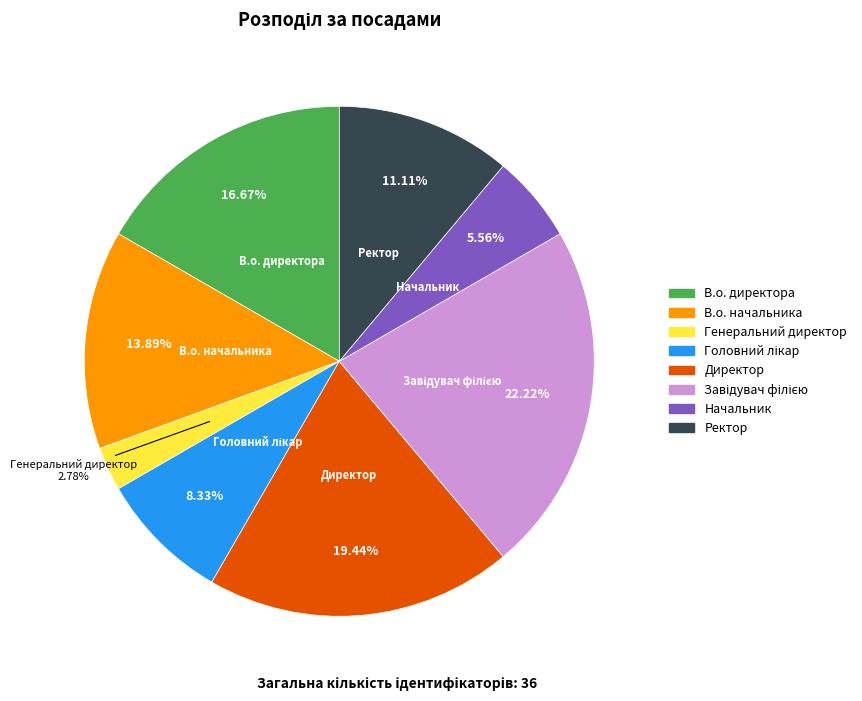

Count the number of slices in the pie.

8